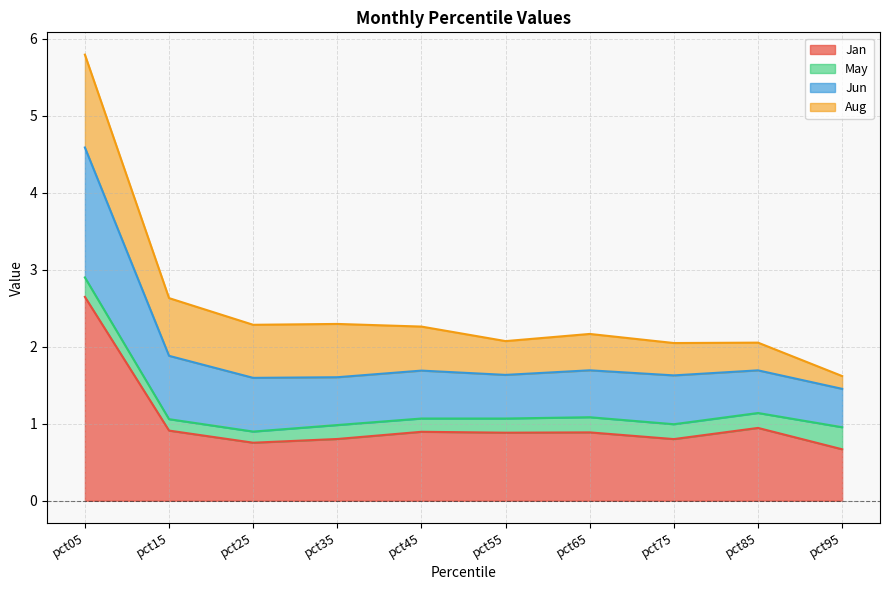

At which label does Jan reach its peak?

pct05